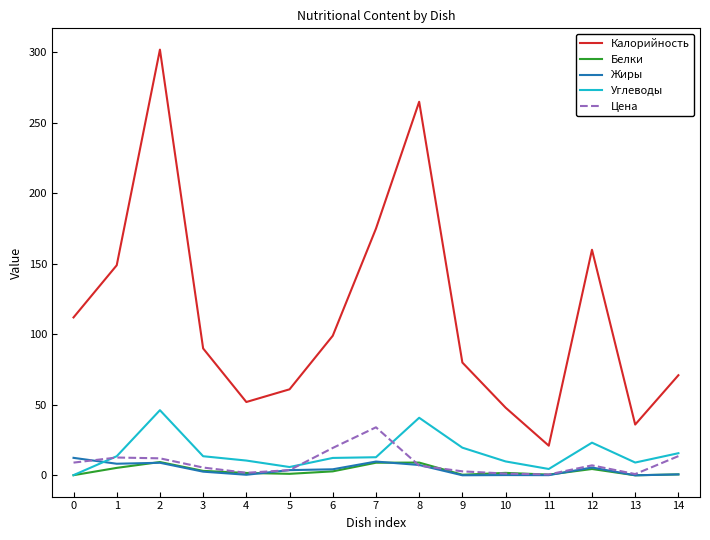

What is the sum of the Цена values at 10 and 13?

2.1